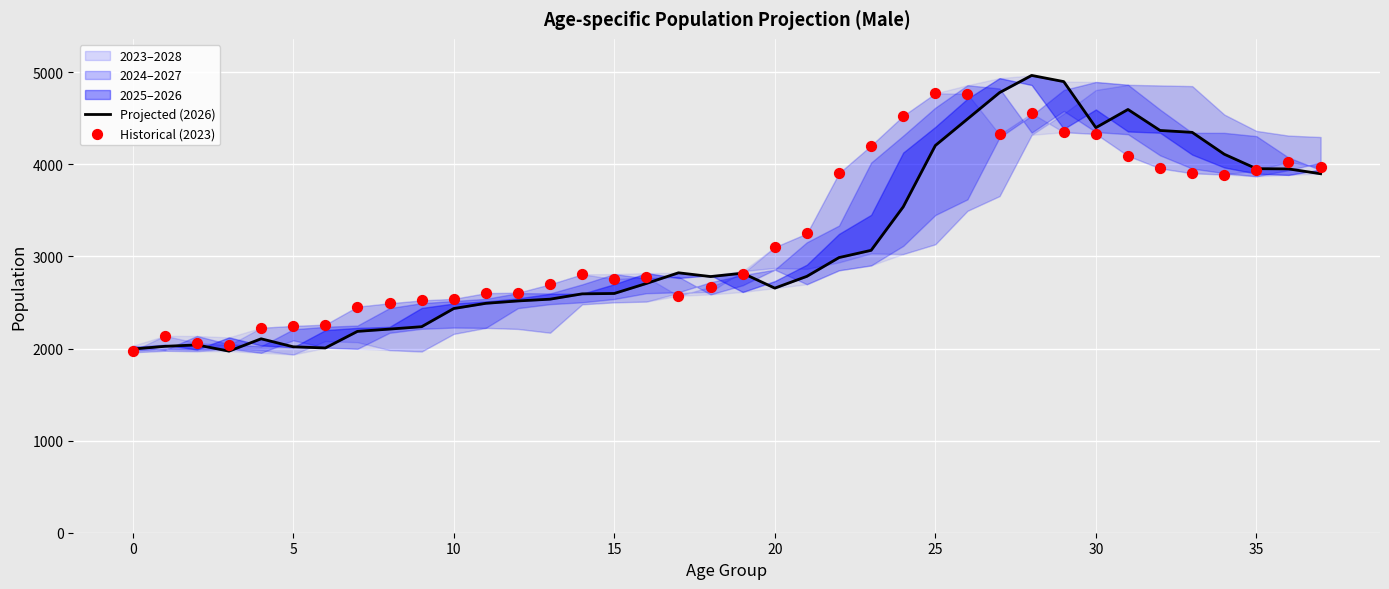

Is the value of Historical (2023) at 25 greater than the value of Projected (2026) at 20?

Yes